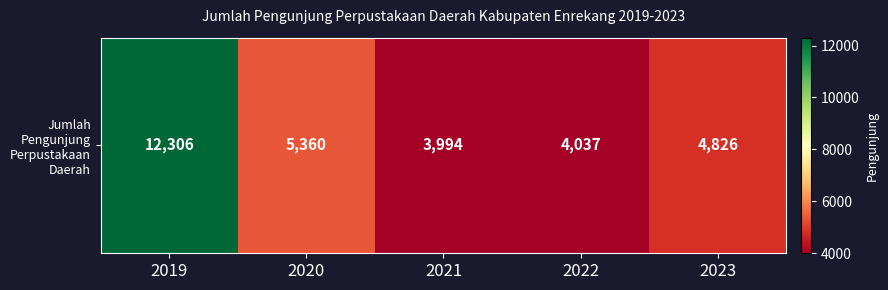

True or false: the data shows 3518 at 2019.

False